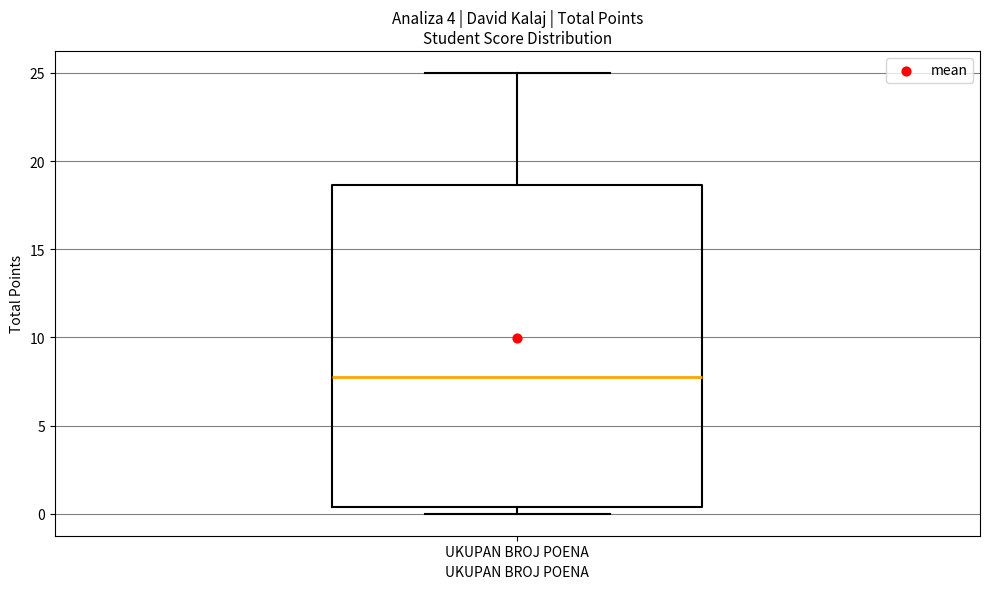

Where is the lower edge of the box for UKUPAN BROJ POENA on the y-axis? The values are not printed on the chart, so give them approximately, as read against the axis.

0.5